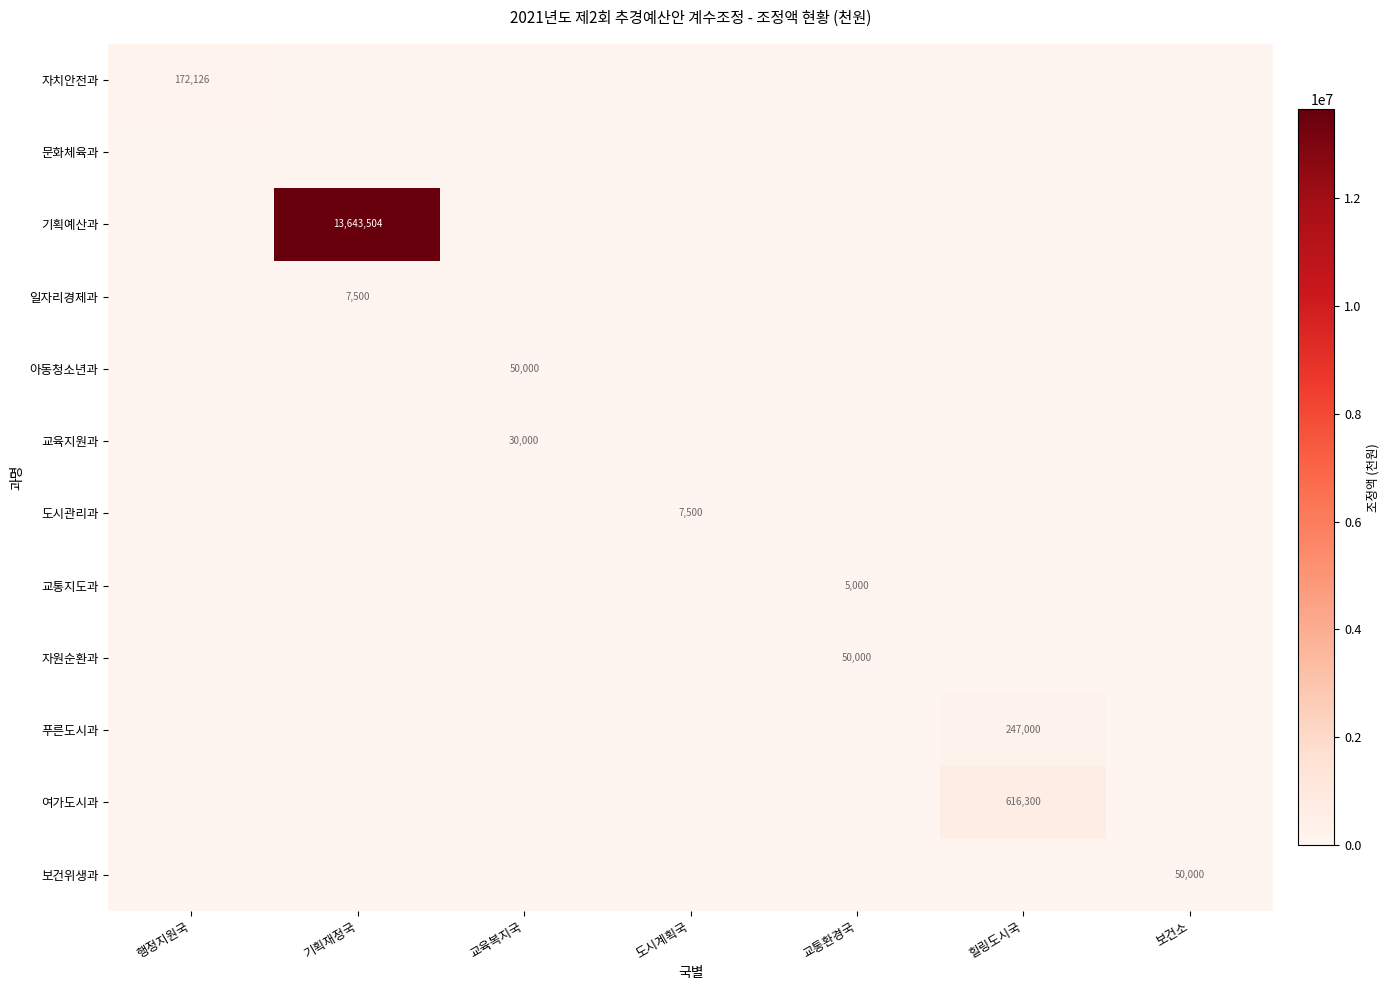

The 여가도시과 series shows 908683 at 힐링도시국. True or false?

False